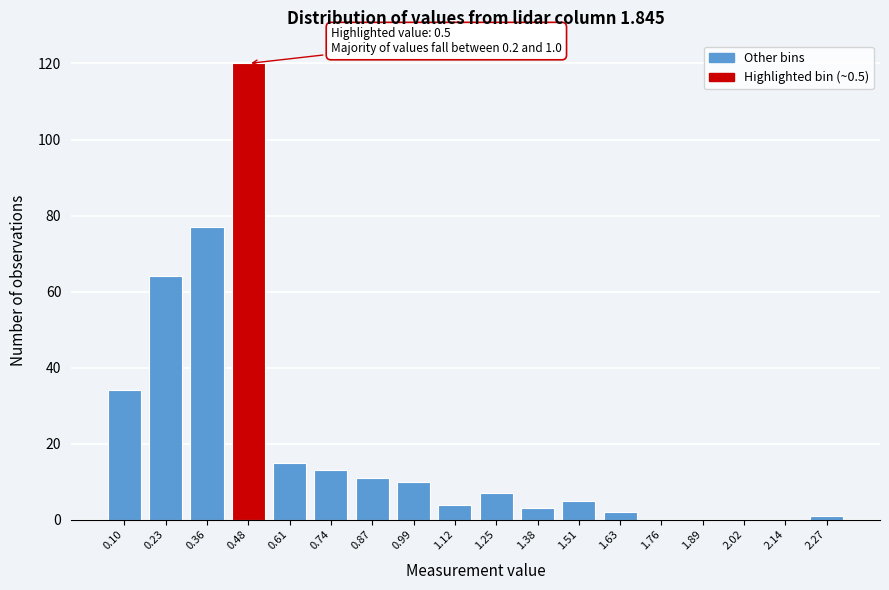

Reading left to right, list all the values displayed in this chart.

0.10=34	0.23=64	0.36=77	0.48=120	0.61=15	0.74=13	0.87=11	0.99=10	1.12=4	1.25=7	1.38=3	1.51=5	1.63=2	1.76=0	1.89=0	2.02=0	2.14=0	2.27=1